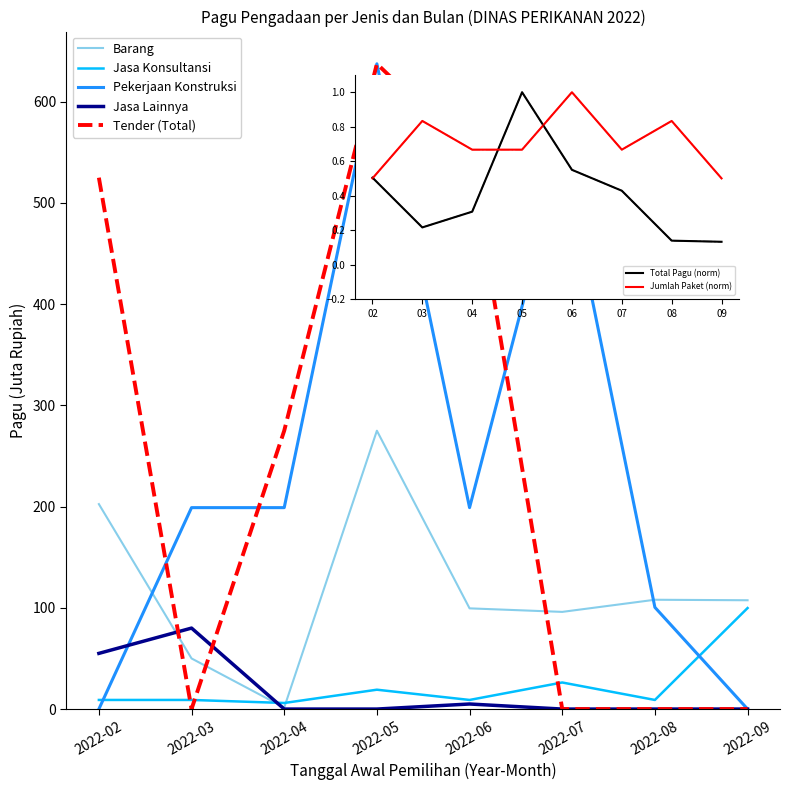

At which label is Barang closest to 138?

2022-08